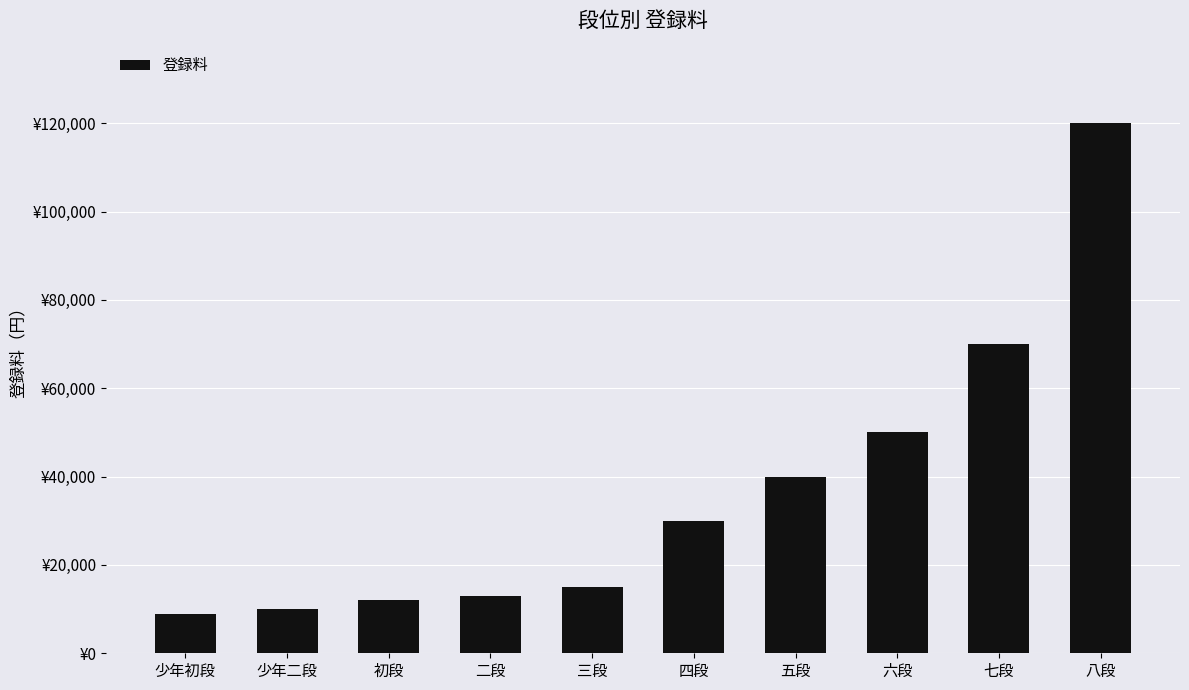

What is the label of the 4th bar from the right?

五段